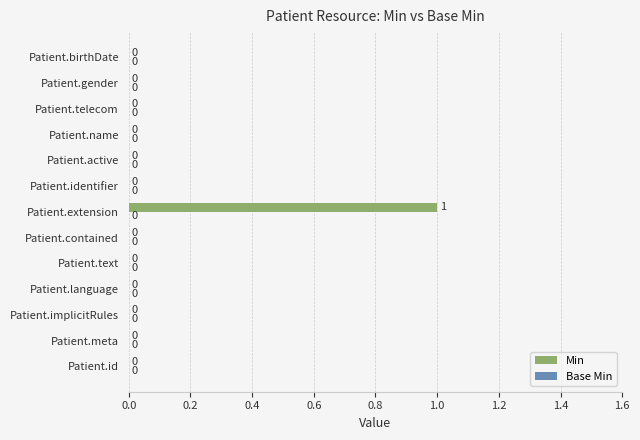

At which category does the chart reach its peak across all series?

Patient.extension